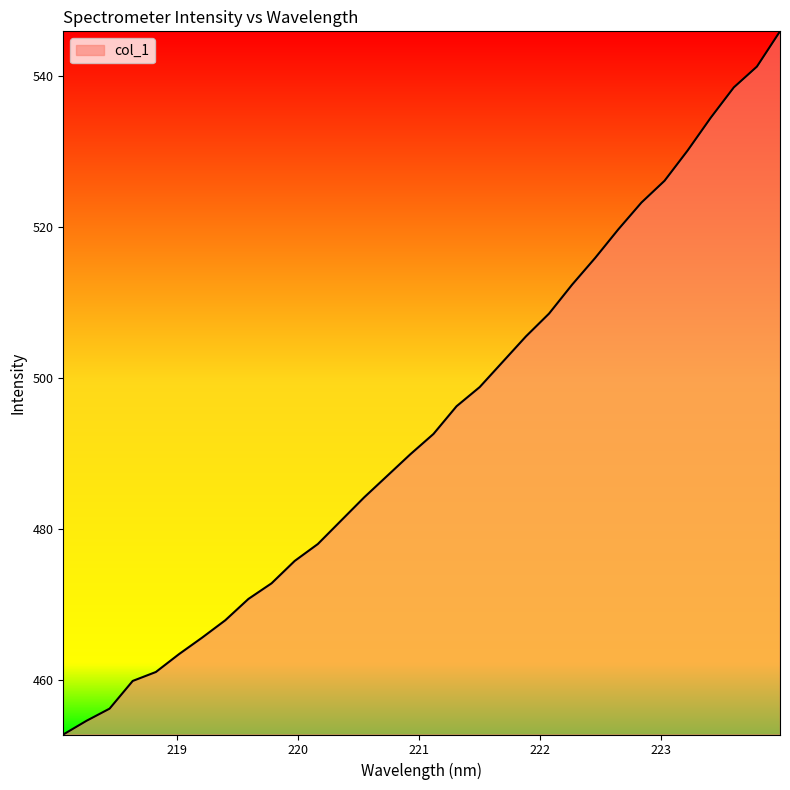

What is the minimum value shown in the chart?

452.8